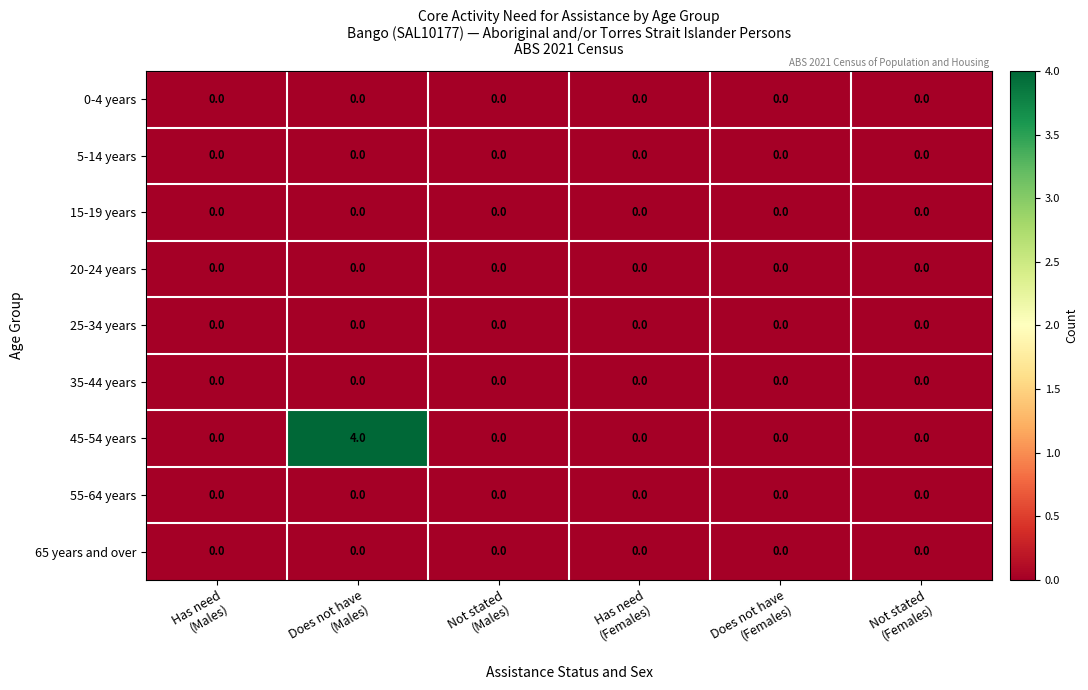

Which series has the largest range (max minus min)?

45-54 years